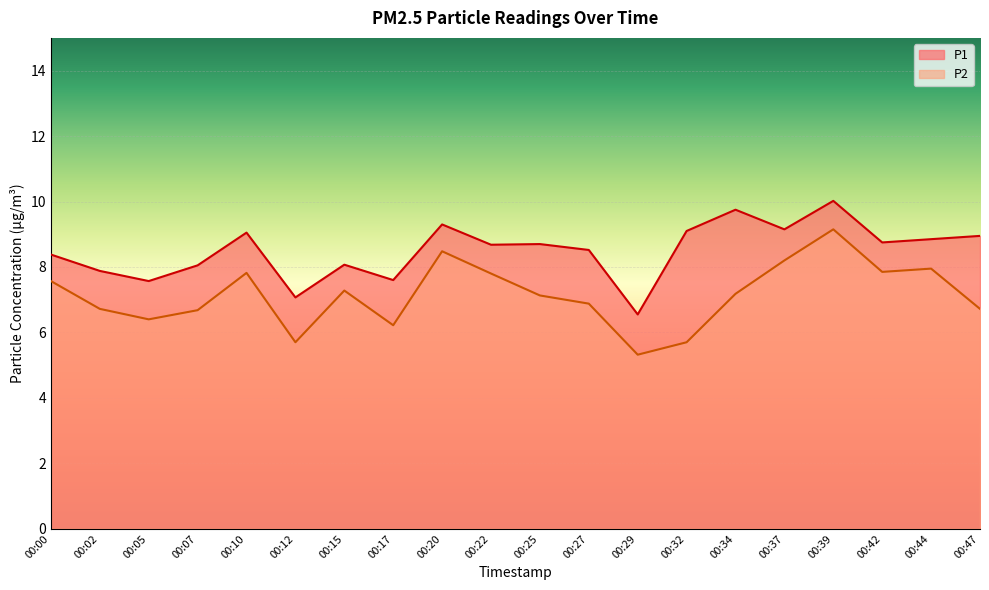

Count the number of categories in the chart.

20